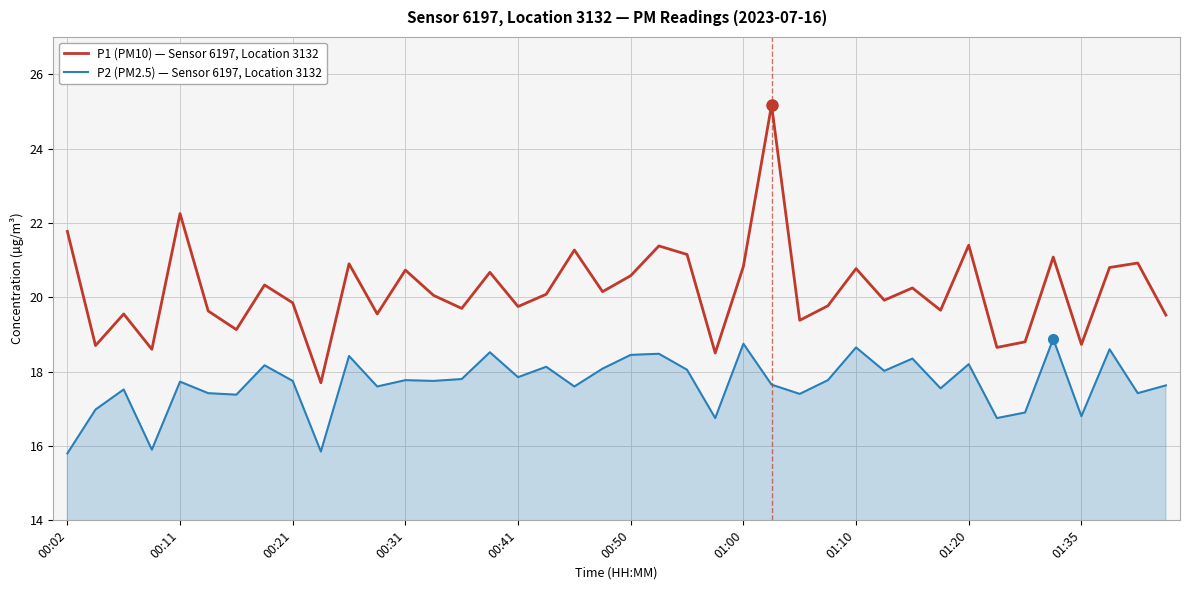

How many interior local peaks does the P1 (PM10) — Sensor 6197, Location 3132 series have?

14